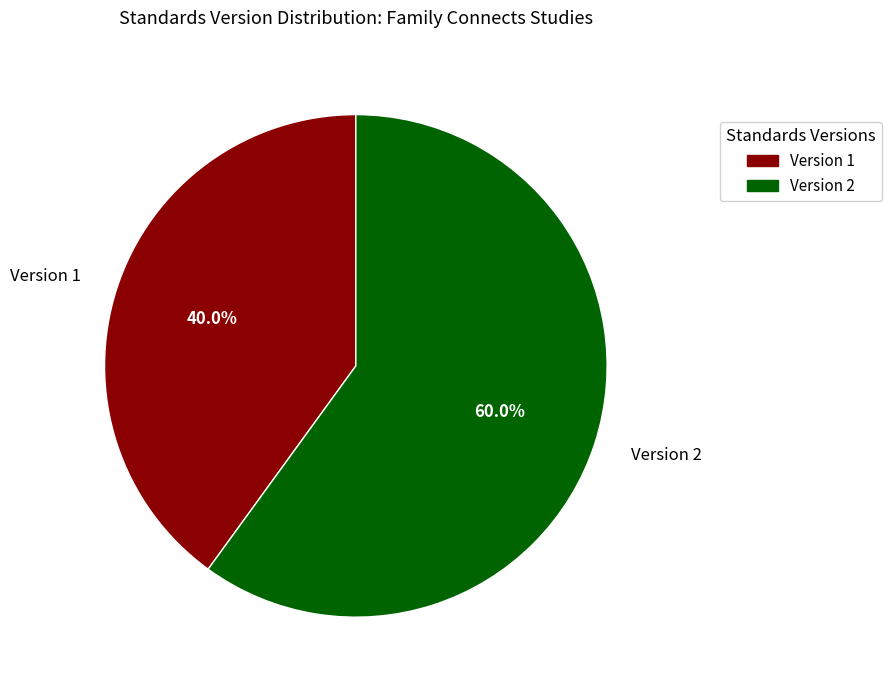

What is the majority slice?

Version 2